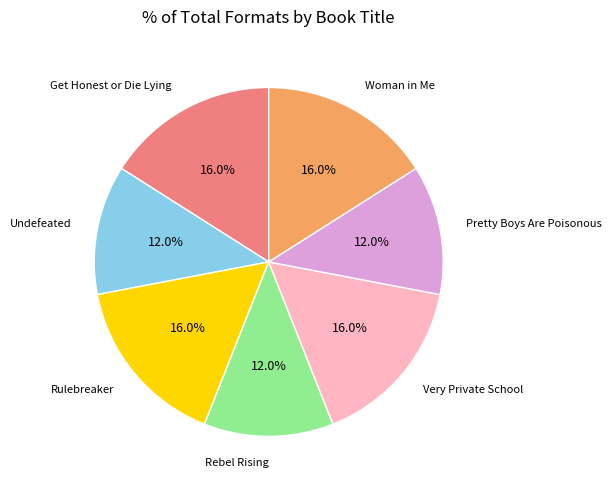

To the nearest percent, what is the difference between the Rulebreaker and Undefeated slice percentages?

4%